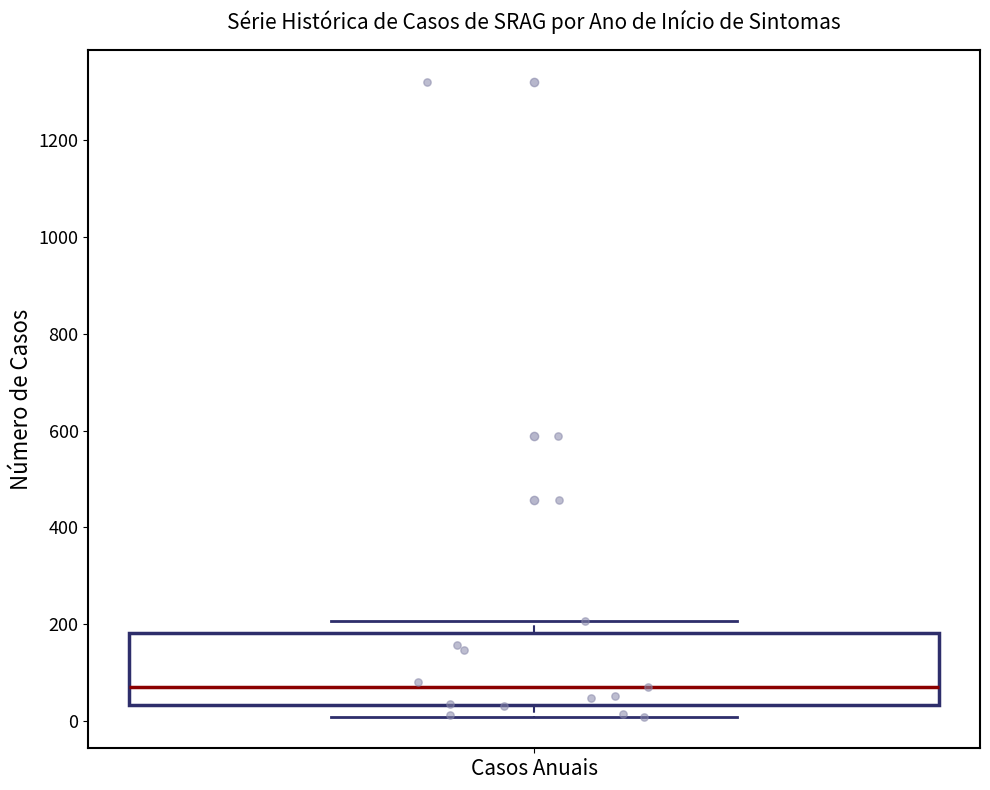

Read this box plot against the y-axis: the position of the median line, the range covered by the box, and the ends of both whiskers. The values are not printed on the chart, so give them approximately, as read against the axis.

median 80, box 40 to 180, whiskers 0 to 200